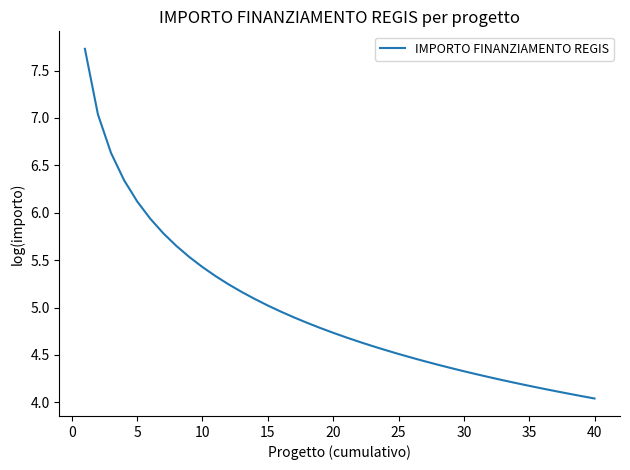

What is the difference between the maximum and minimum values?

3.7